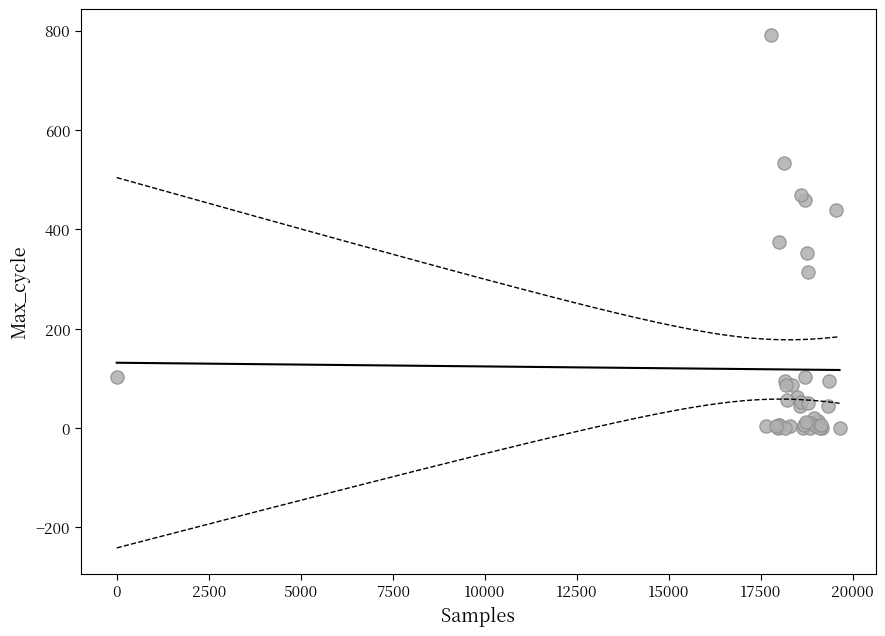

What Y value in the scatter plot is closest to 395?

375